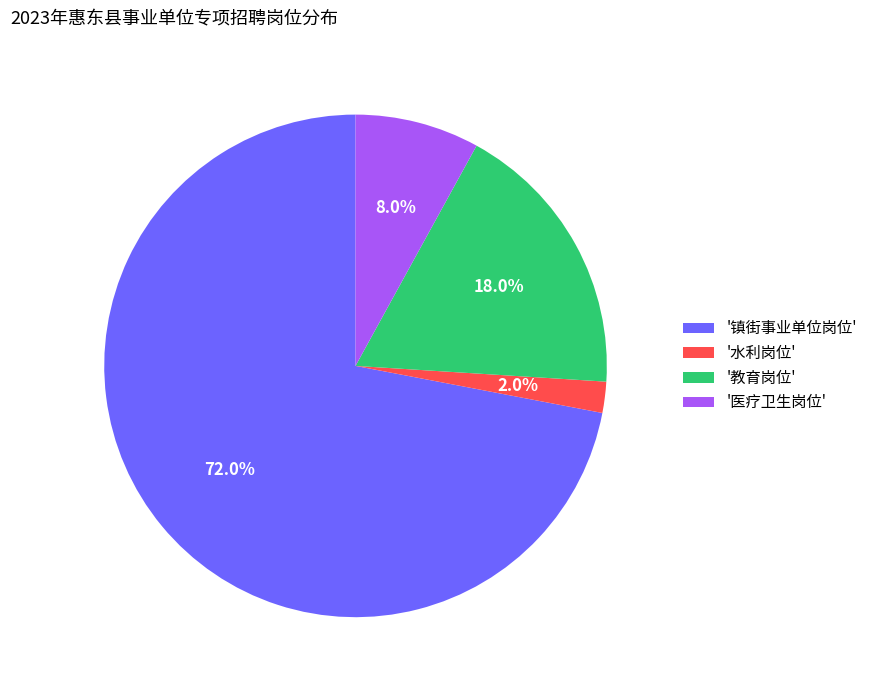

How many slices are in this pie chart?

4